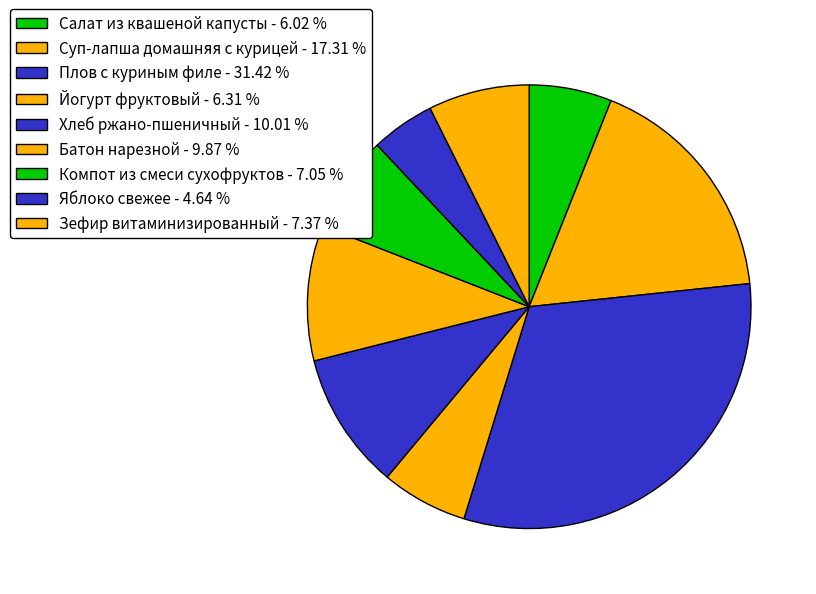

The Салат из квашеной капусты slice represents 6% of the pie. True or false?

True